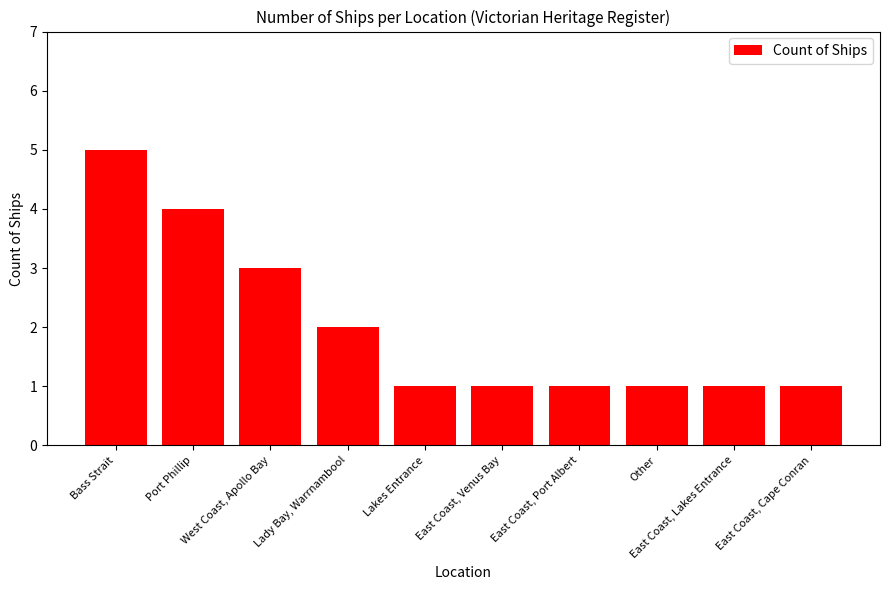

How many bars are there in total?

10